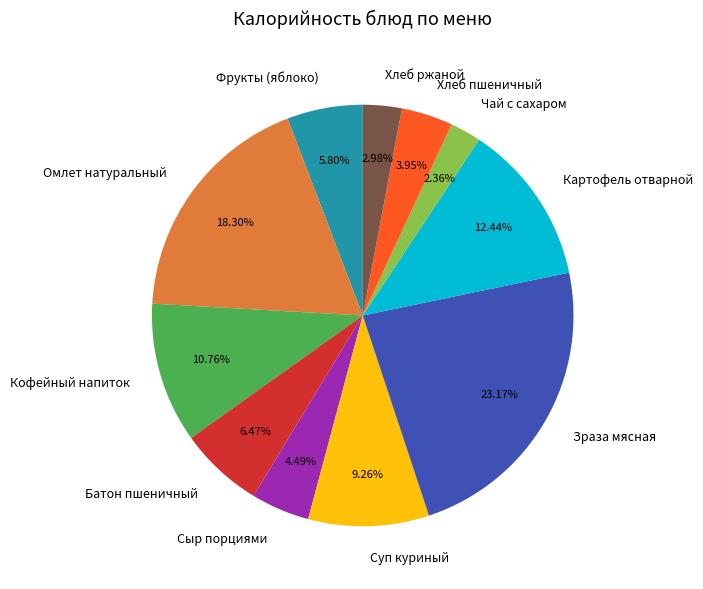

Does any single category account for the majority?

No